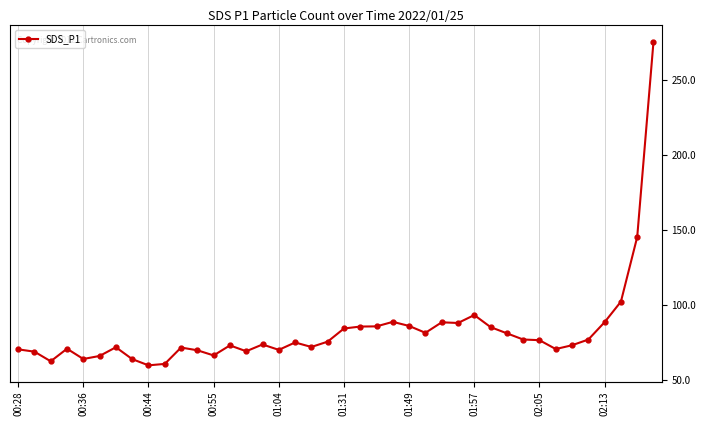

The chart shows a value of 77.1 at 35. True or false?

True